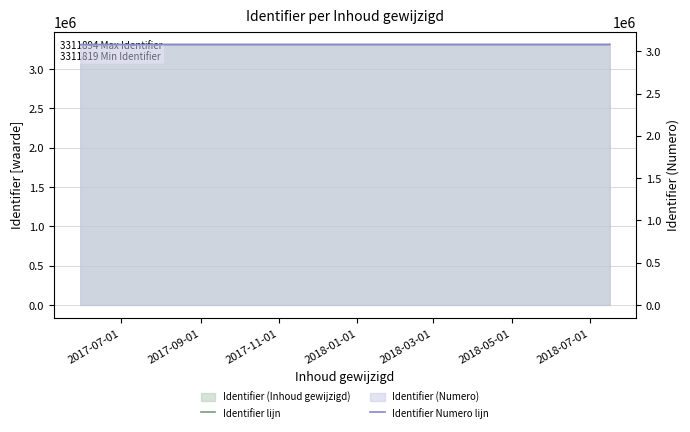

How many lines are shown in the chart?

2